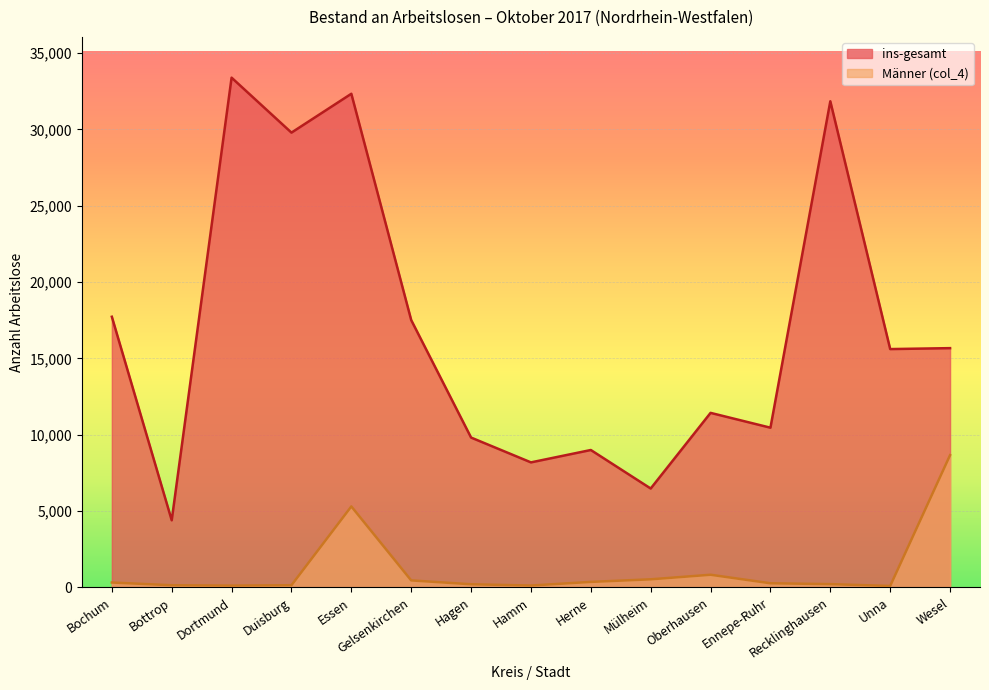

True or false: Männer (col_4) has more than 2 interior local peaks.

False